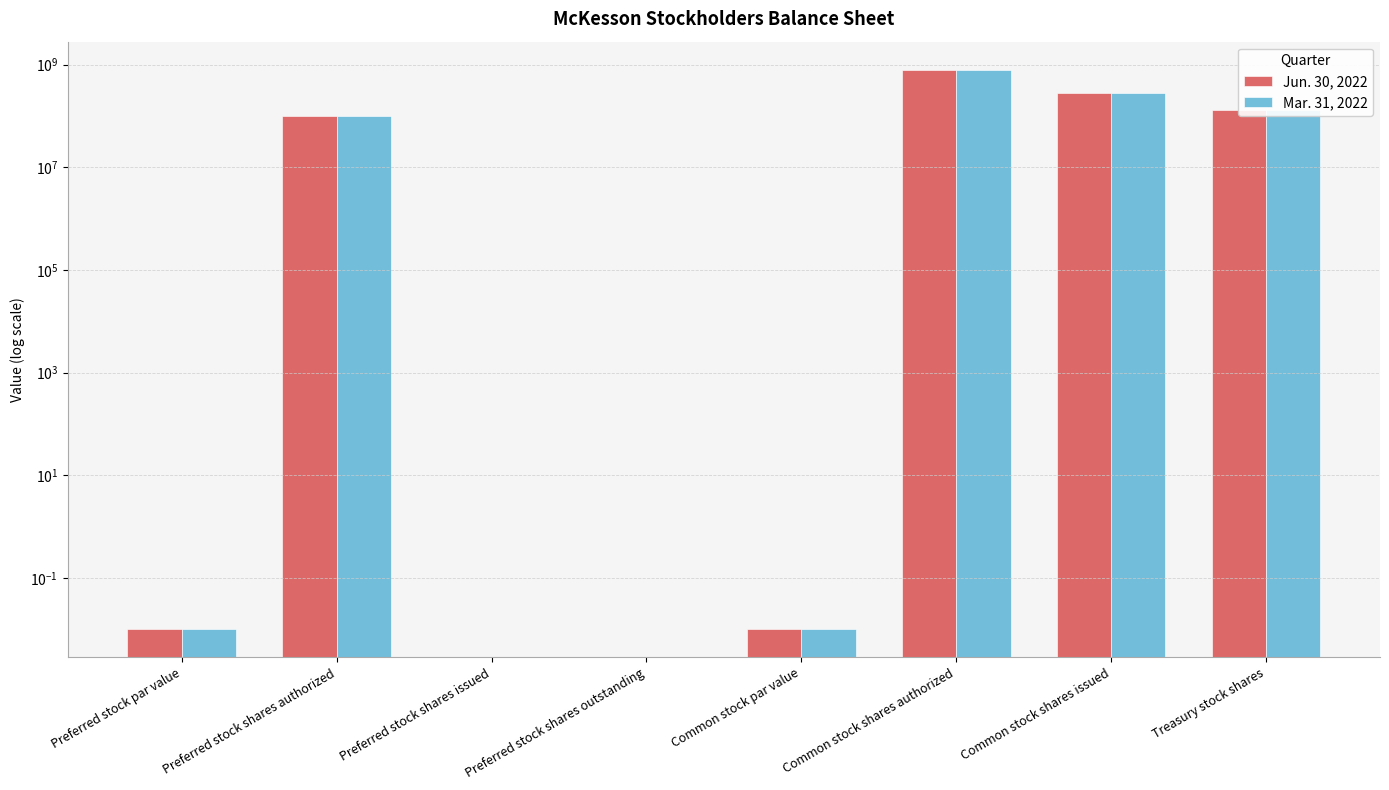

What is the difference between the maximum and second lowest values in the Jun. 30, 2022 series?

800000000.0